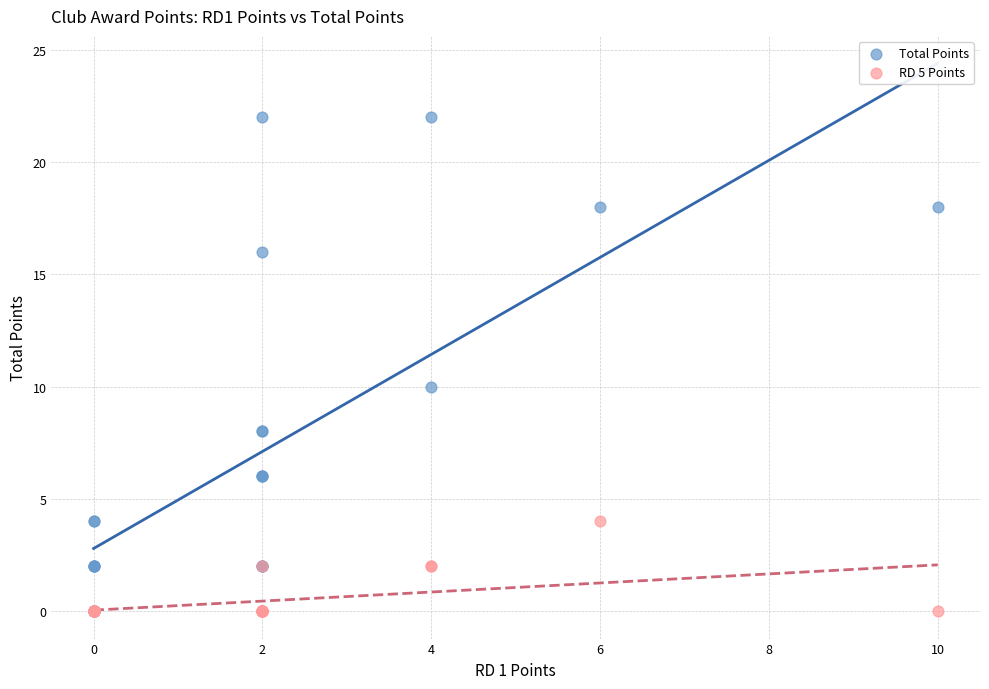

Which series reaches the maximum Y coordinate?

Total Points